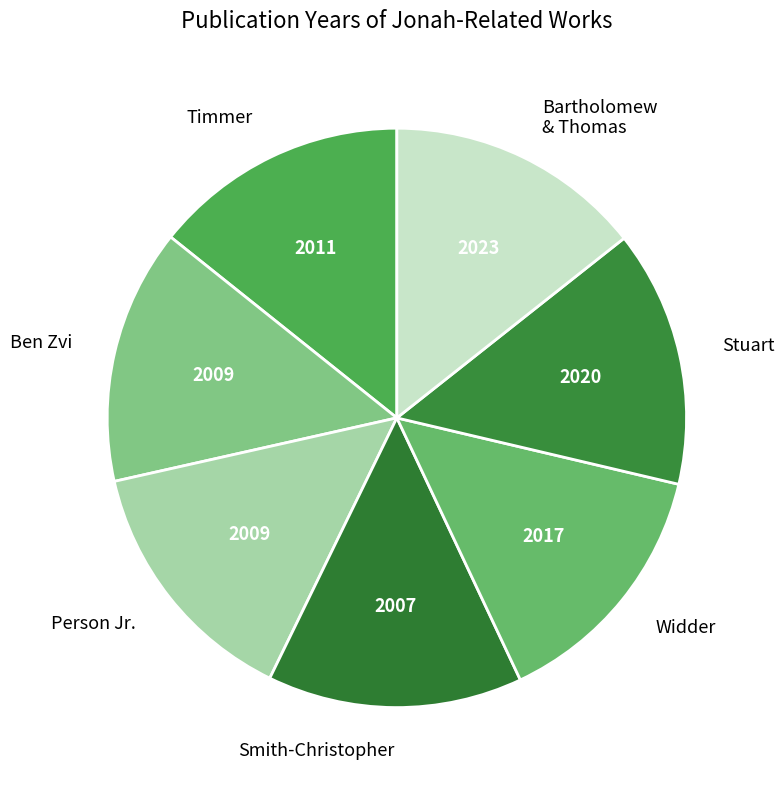

Is there a majority slice in this chart?

No